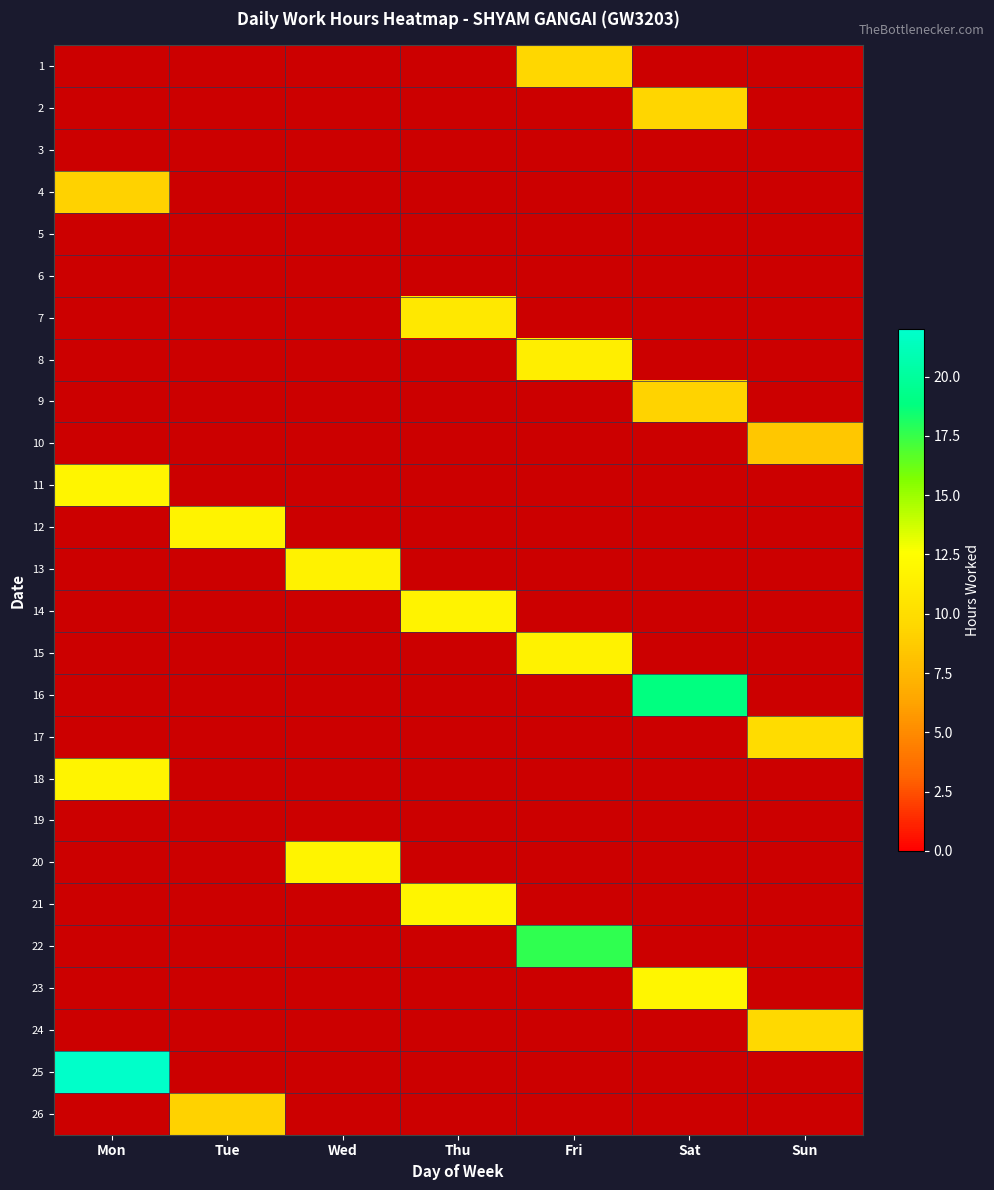

Which series changed the most between Mon and Fri?

25